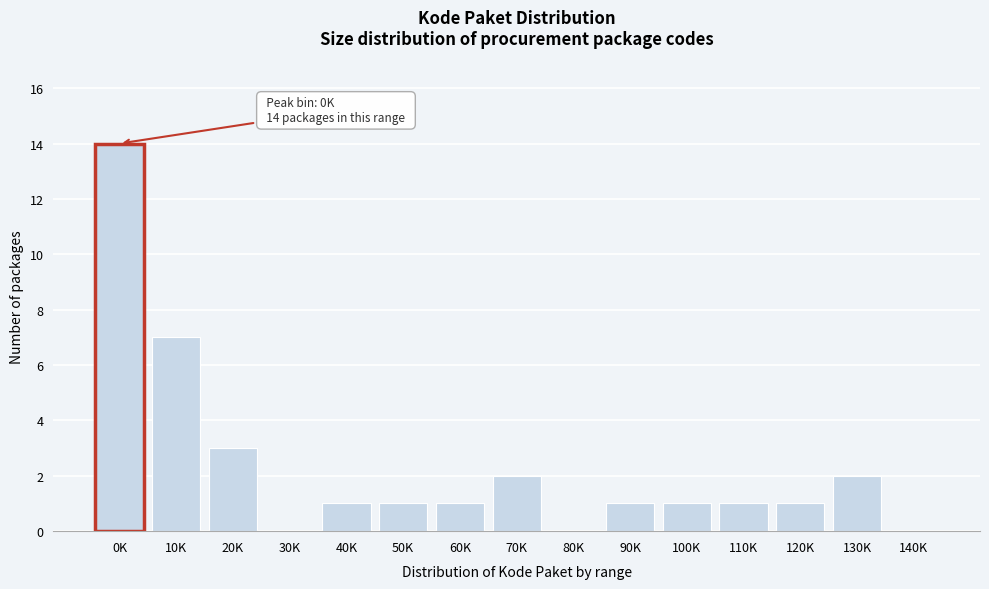

Reading right to left, transcribe all the data shown in this chart.

140K=0	130K=2	120K=1	110K=1	100K=1	90K=1	80K=0	70K=2	60K=1	50K=1	40K=1	30K=0	20K=3	10K=7	0K=14